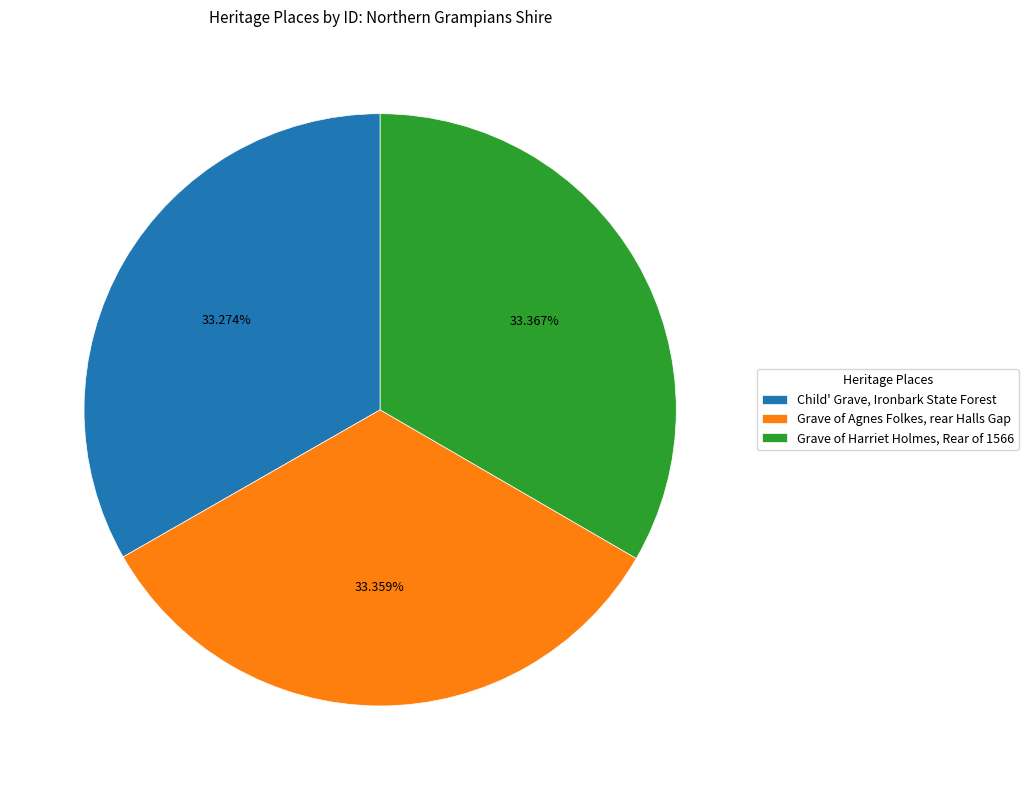

Rank the categories by value from highest to lowest.

Grave of Harriet Holmes, Rear of 1566, Grave of Agnes Folkes, rear Halls Gap, Child' Grave, Ironbark State Forest